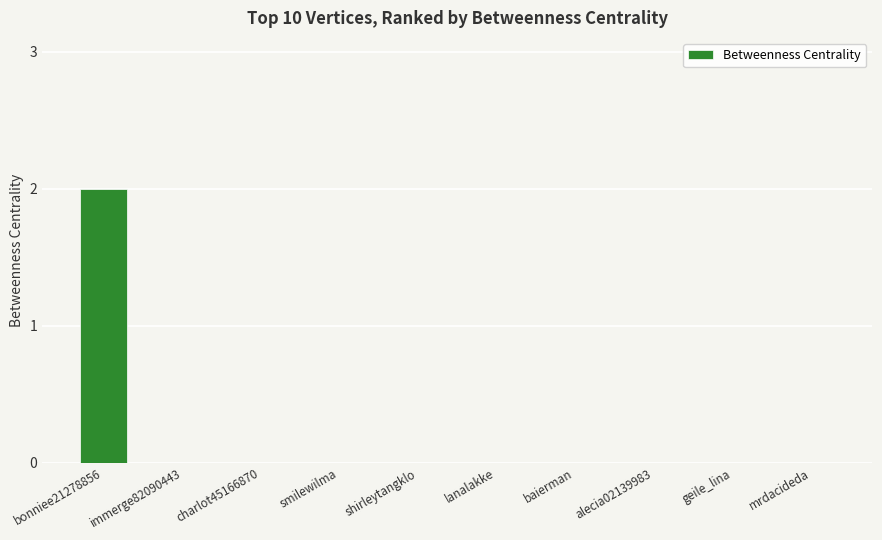

Reading left to right, transcribe all the data shown in this chart.

bonniee21278856=2	immerge82090443=0	charlot45166870=0	smilewilma=0	shirleytangklo=0	lanalakke=0	baierman=0	alecia02139983=0	geile_lina=0	mrdacideda=0